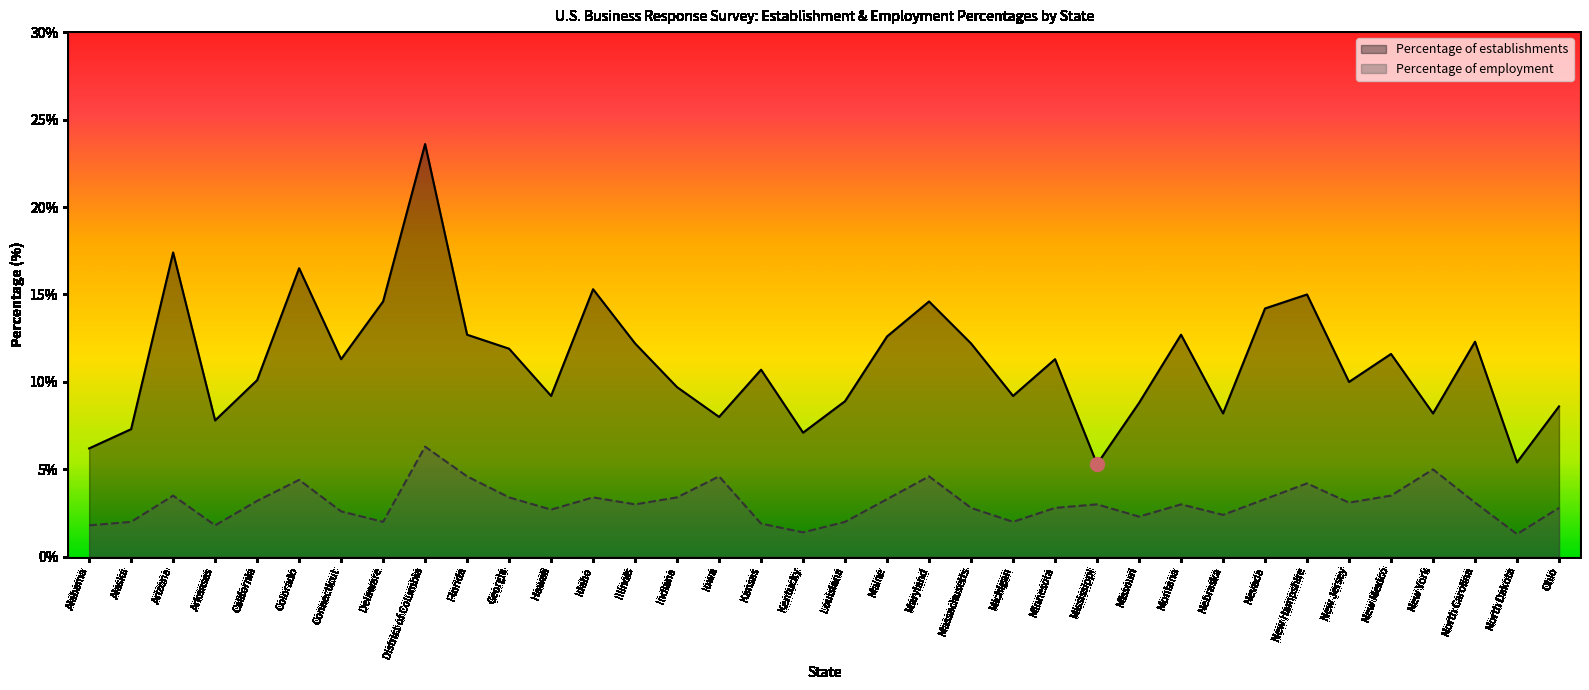

Reading right to left, list all the values displayed in this chart.

Percentage of establishments: Ohio=8.6	North Dakota=5.4	North Carolina=12.3	New York=8.2	New Mexico=11.6	New Jersey=10.0	New Hampshire=15.0	Nevada=14.2	Nebraska=8.2	Montana=12.7	Missouri=8.8	Mississippi=5.3	Minnesota=11.3	Michigan=9.2	Massachusetts=12.2	Maryland=14.6	Maine=12.6	Louisiana=8.9	Kentucky=7.1	Kansas=10.7	Iowa=8.0	Indiana=9.7	Illinois=12.2	Idaho=15.3	Hawaii=9.2	Georgia=11.9	Florida=12.7	District of Columbia=23.6	Delaware=14.6	Connecticut=11.3	Colorado=16.5	California=10.1	Arkansas=7.8	Arizona=17.4	Alaska=7.3	Alabama=6.2
Percentage of employment: Ohio=2.8	North Dakota=1.3	North Carolina=3.1	New York=5.0	New Mexico=3.5	New Jersey=3.1	New Hampshire=4.2	Nevada=3.3	Nebraska=2.4	Montana=3.0	Missouri=2.3	Mississippi=3.0	Minnesota=2.8	Michigan=2.0	Massachusetts=2.8	Maryland=4.6	Maine=3.3	Louisiana=2.0	Kentucky=1.4	Kansas=1.9	Iowa=4.6	Indiana=3.4	Illinois=3.0	Idaho=3.4	Hawaii=2.7	Georgia=3.4	Florida=4.6	District of Columbia=6.3	Delaware=2.0	Connecticut=2.6	Colorado=4.4	California=3.2	Arkansas=1.8	Arizona=3.5	Alaska=2.0	Alabama=1.8